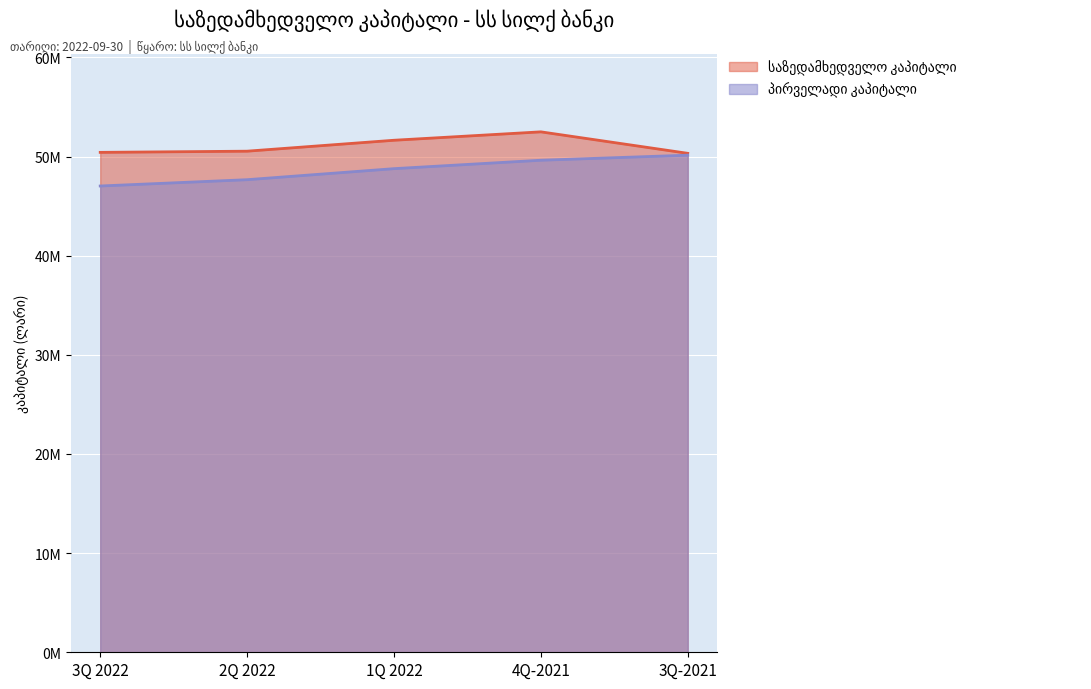

True or false: პირველადი კაპიტალი and საზედამხედველო კაპიტალი intersect in this chart.

False